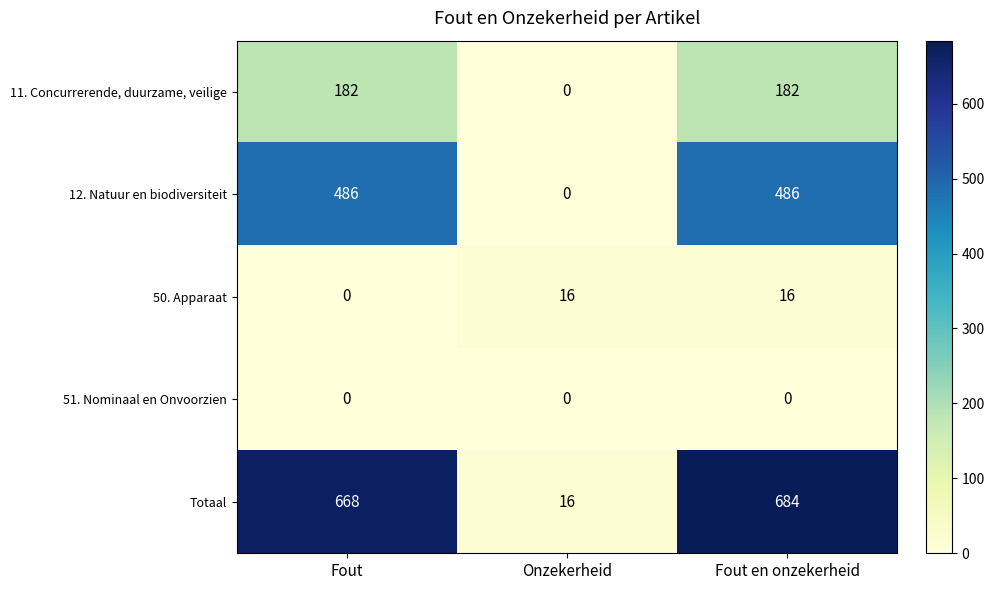

Count the 12. Natuur en biodiversiteit values in the range 0 to 486.

3